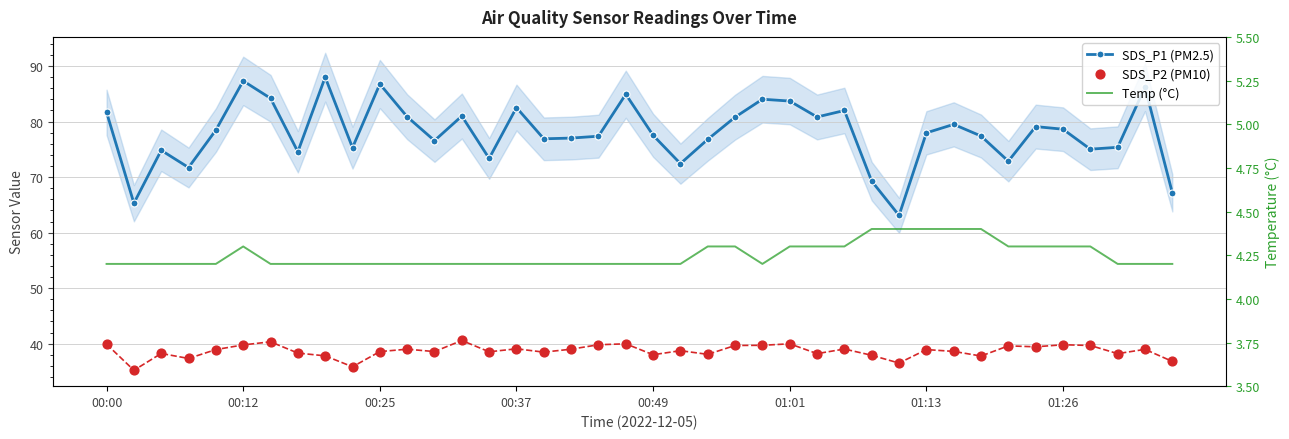

Is the value of SDS_P1 (PM2.5) at 33 greater than the value of SDS_P2 (PM10) at 00:37?

Yes